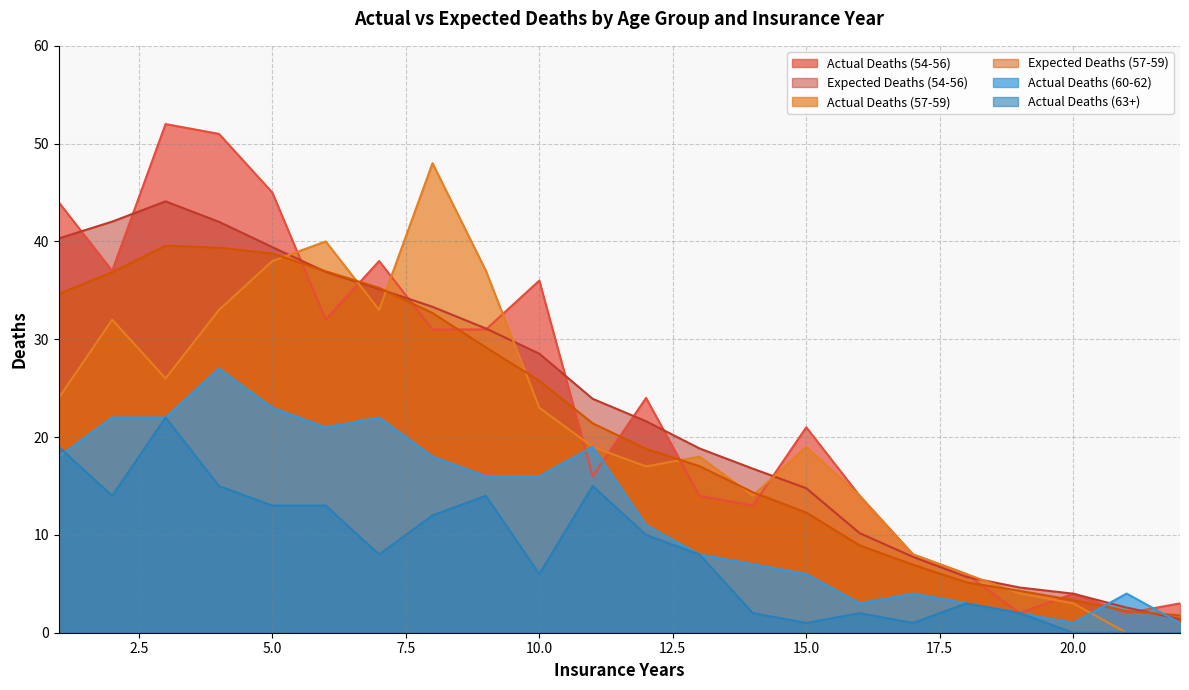

Read the Expected Deaths (57-59) value at 8.

32.7